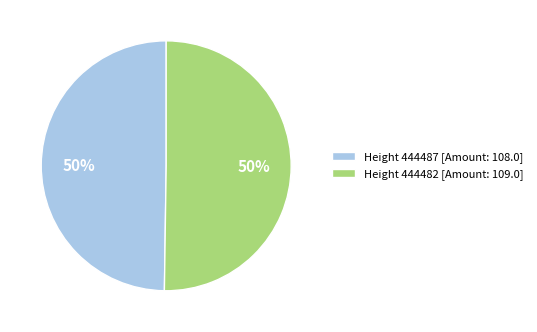

The Height 444487 [Amount: 108.0] slice represents 50% of the pie. True or false?

True